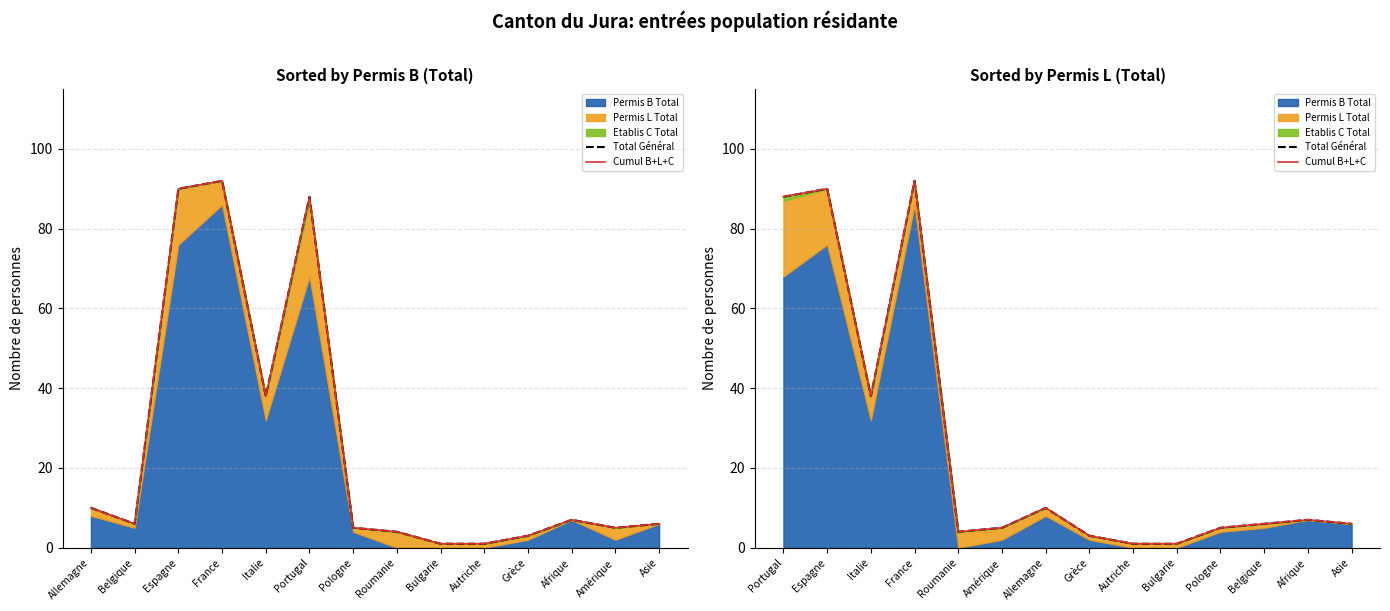

At which category is the sum across all series the highest?

France